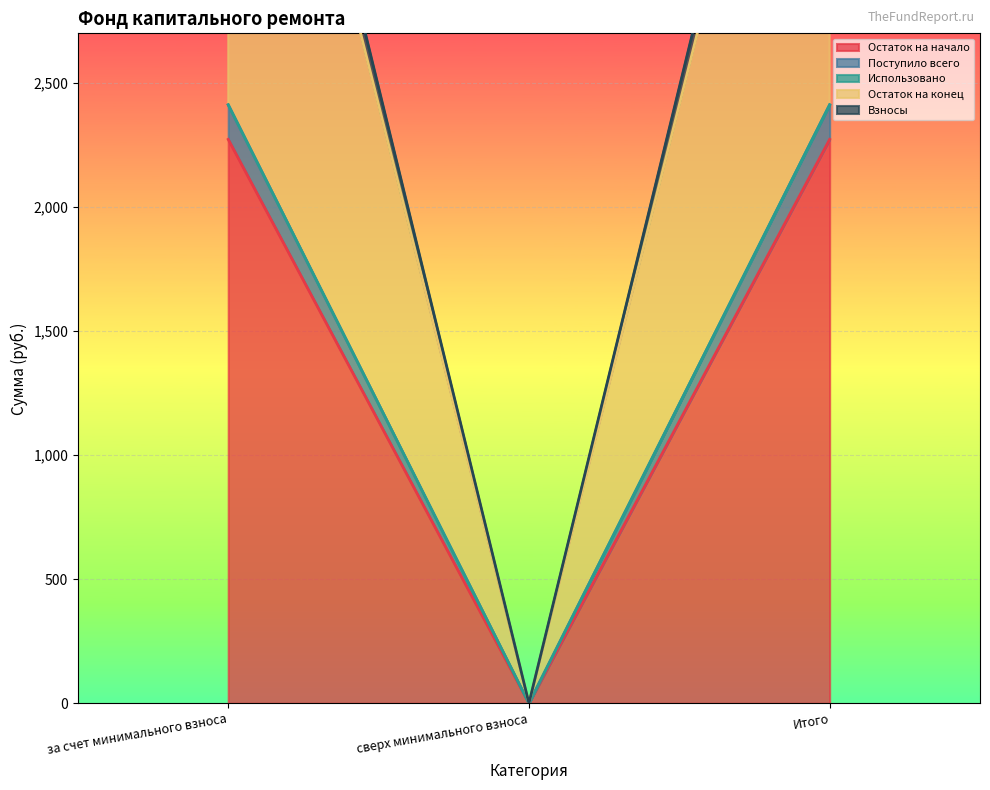

Which category has the lowest value in the Остаток на начало series?

сверх минимального взноса